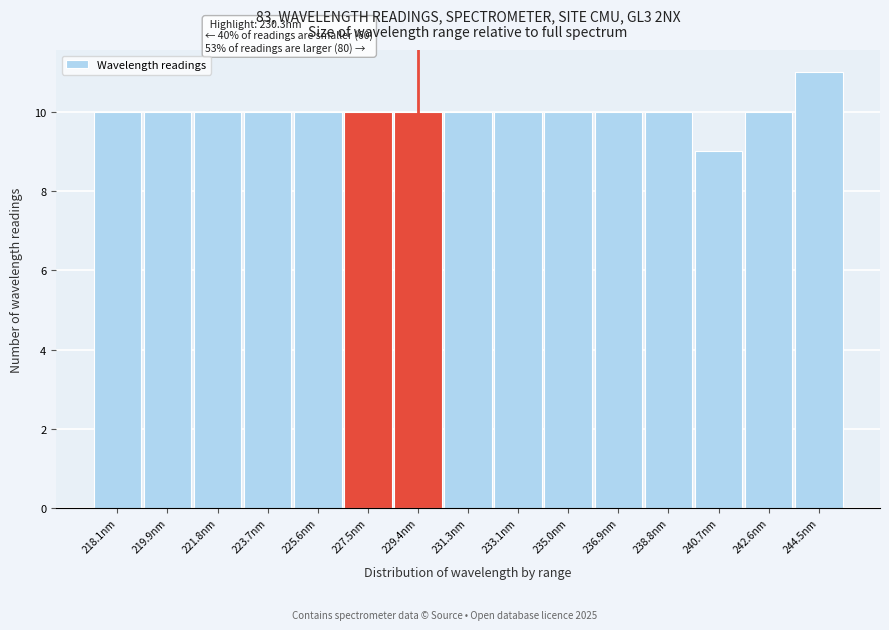

Reading left to right, transcribe all the data shown in this chart.

10	10	10	10	10	10	10	10	10	10	10	10	9	10	11